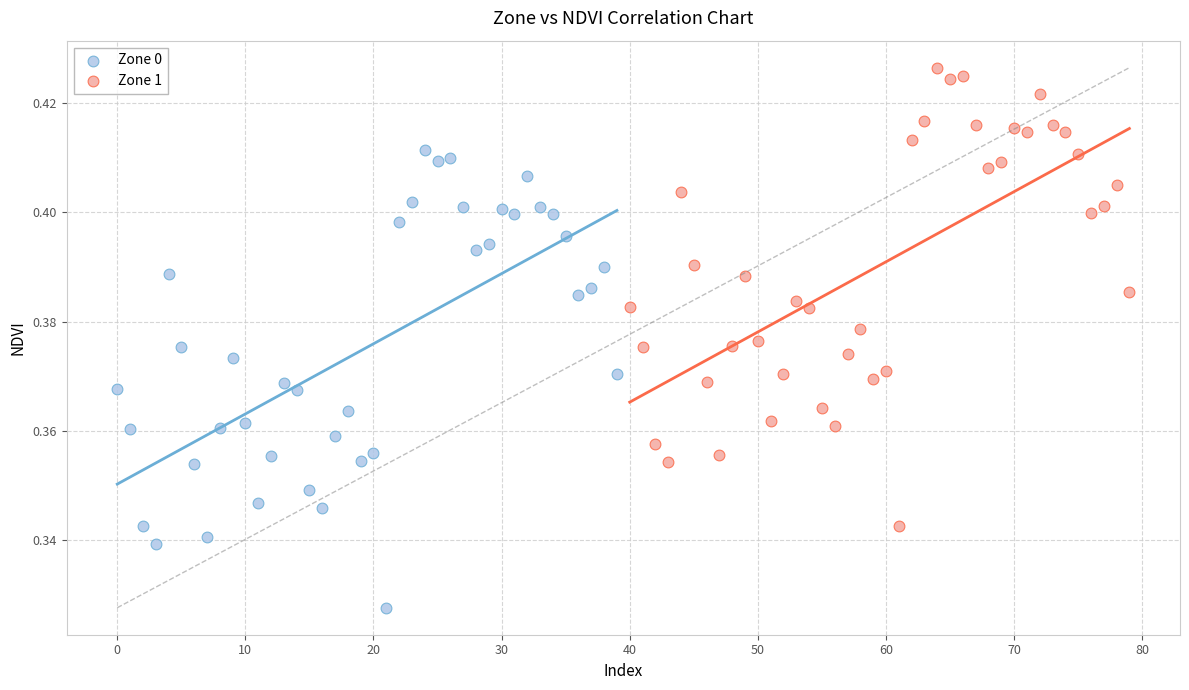

Which series reaches the maximum Y coordinate?

Zone 1